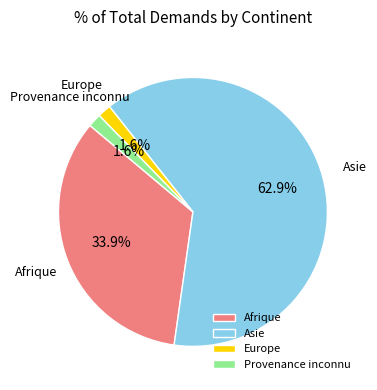

Between Asie and Provenance inconnu, which is larger?

Asie